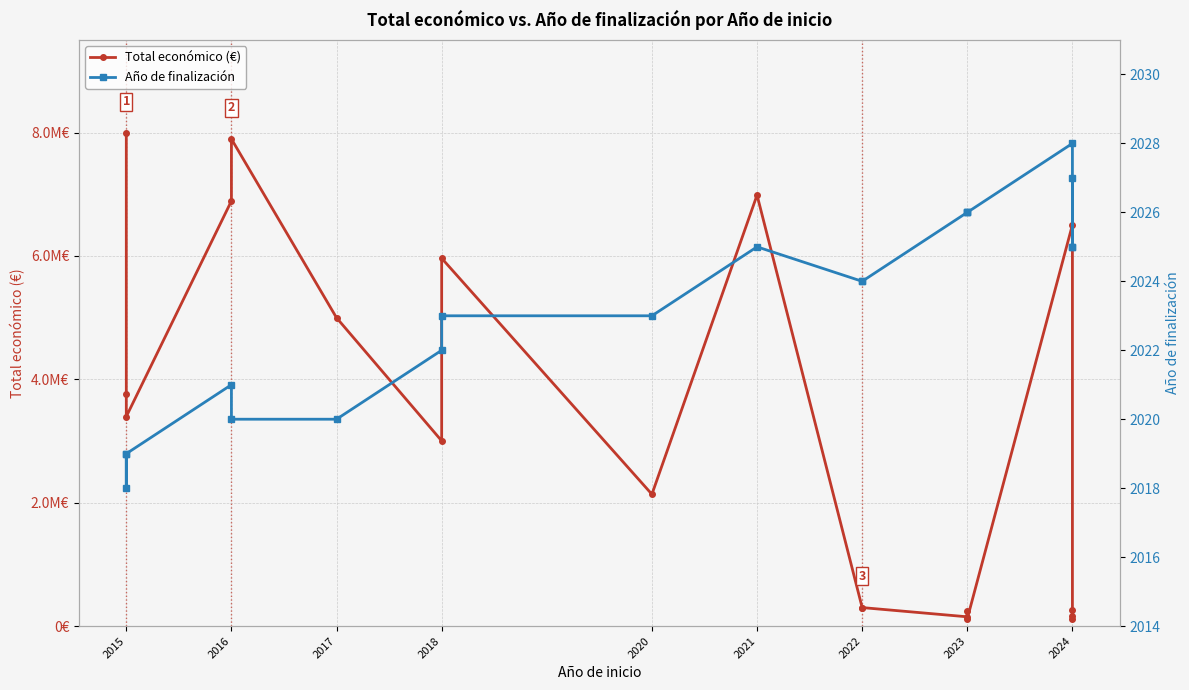

True or false: Año de finalización and Total económico (€) cross at least once.

False